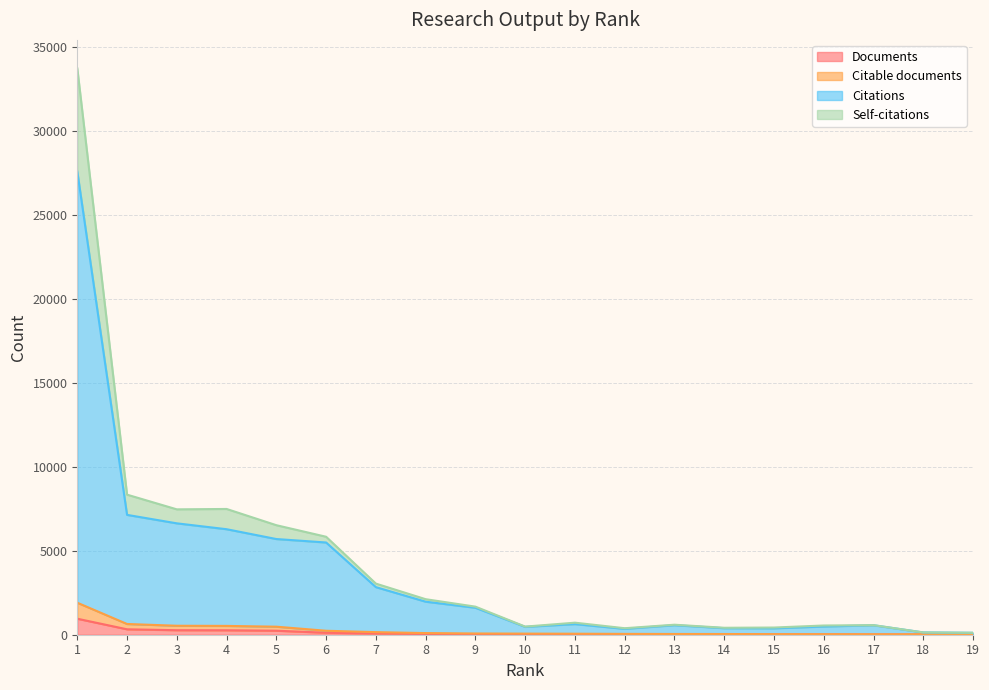

Does the chart display data point markers on the line(s)?

No